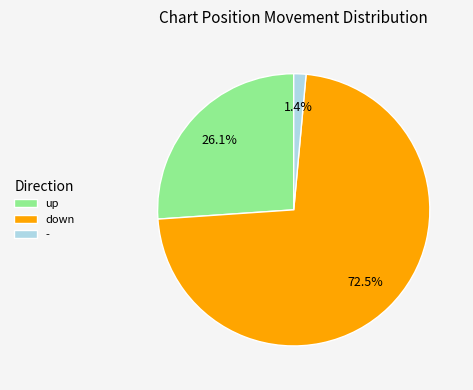

What is the smallest slice in the pie chart?

-